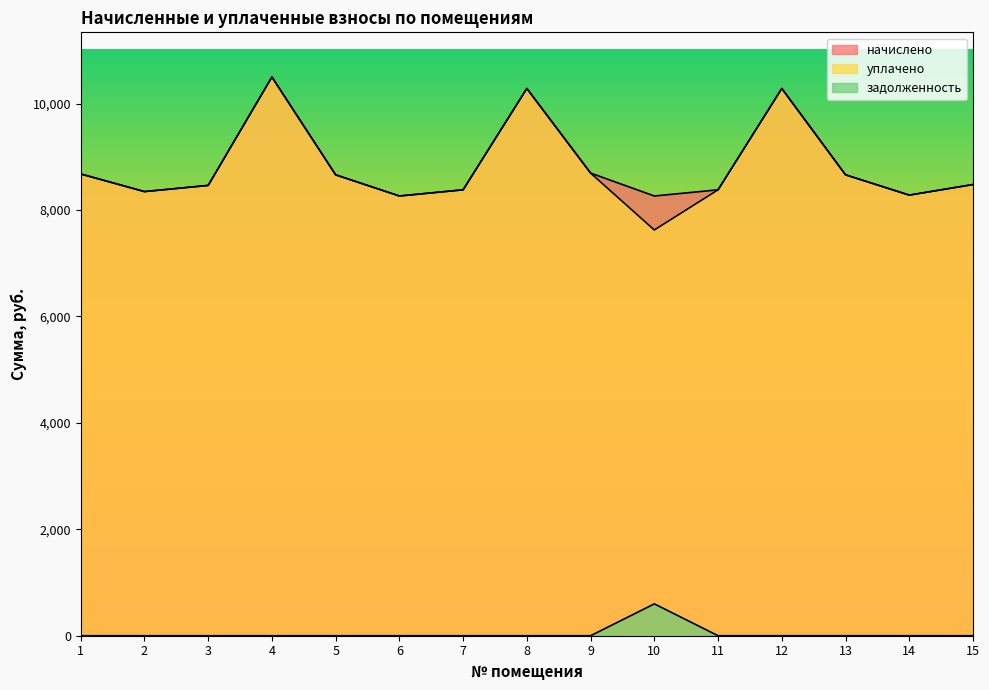

What value does the начислено series have at 9?

8694.0